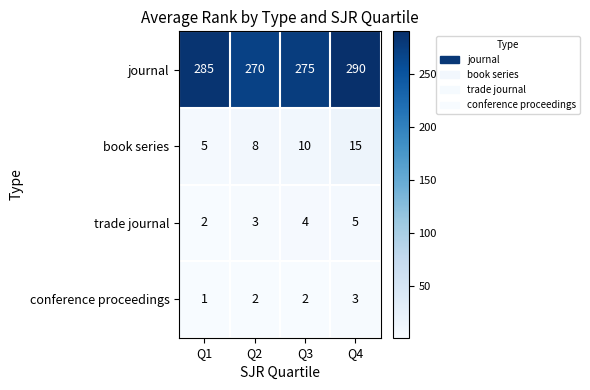

The value of journal at Q2 is 373. True or false?

False